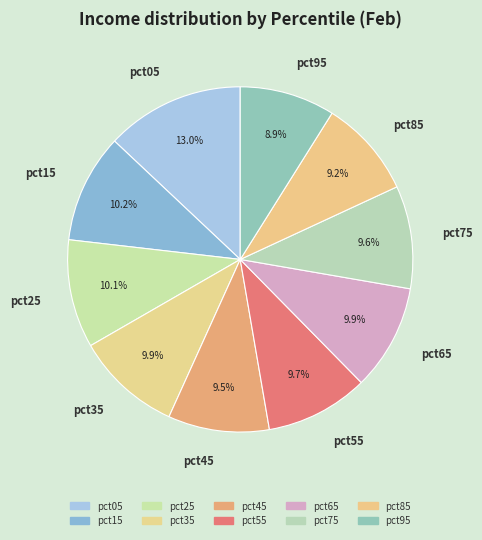

What is the largest slice in the pie chart?

pct05